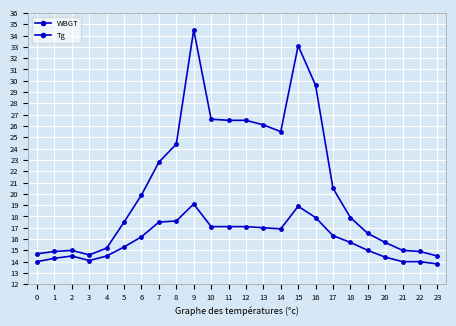

True or false: WBGT has more than 2 interior local peaks.

True